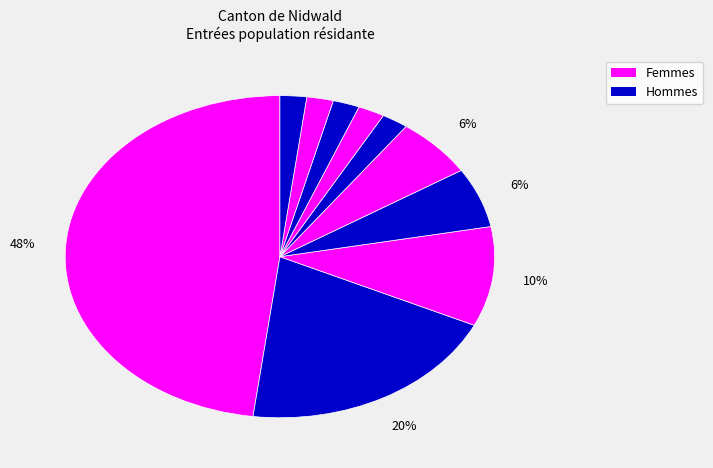

How many slices are in this pie chart?

10